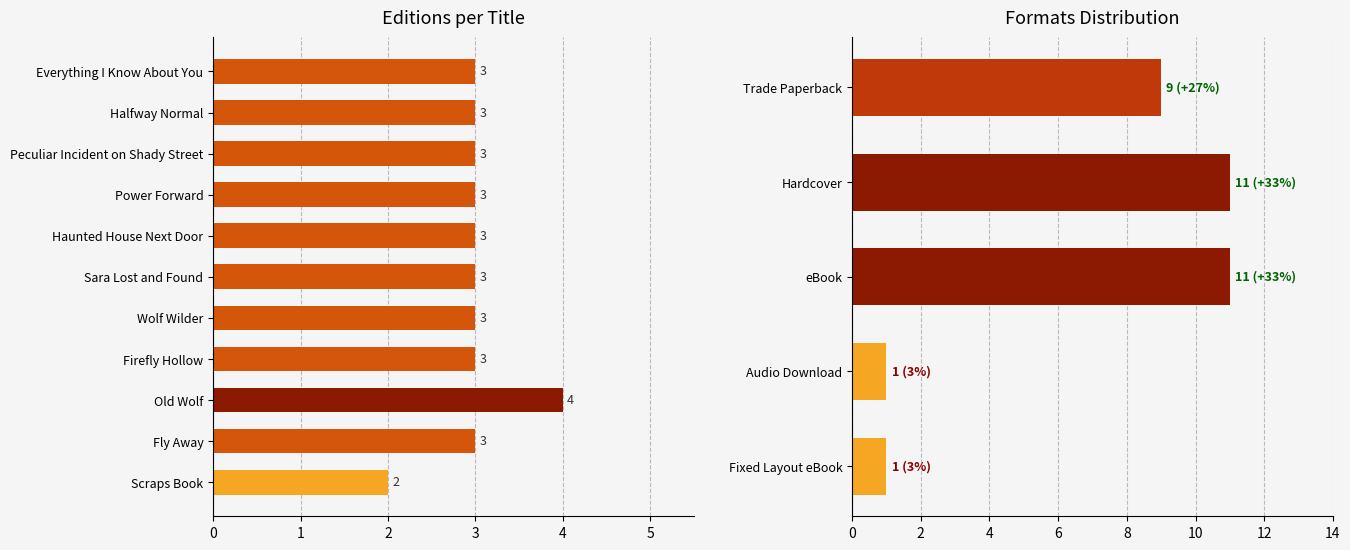

Are the bars grouped side by side (vs. stacked)?

No